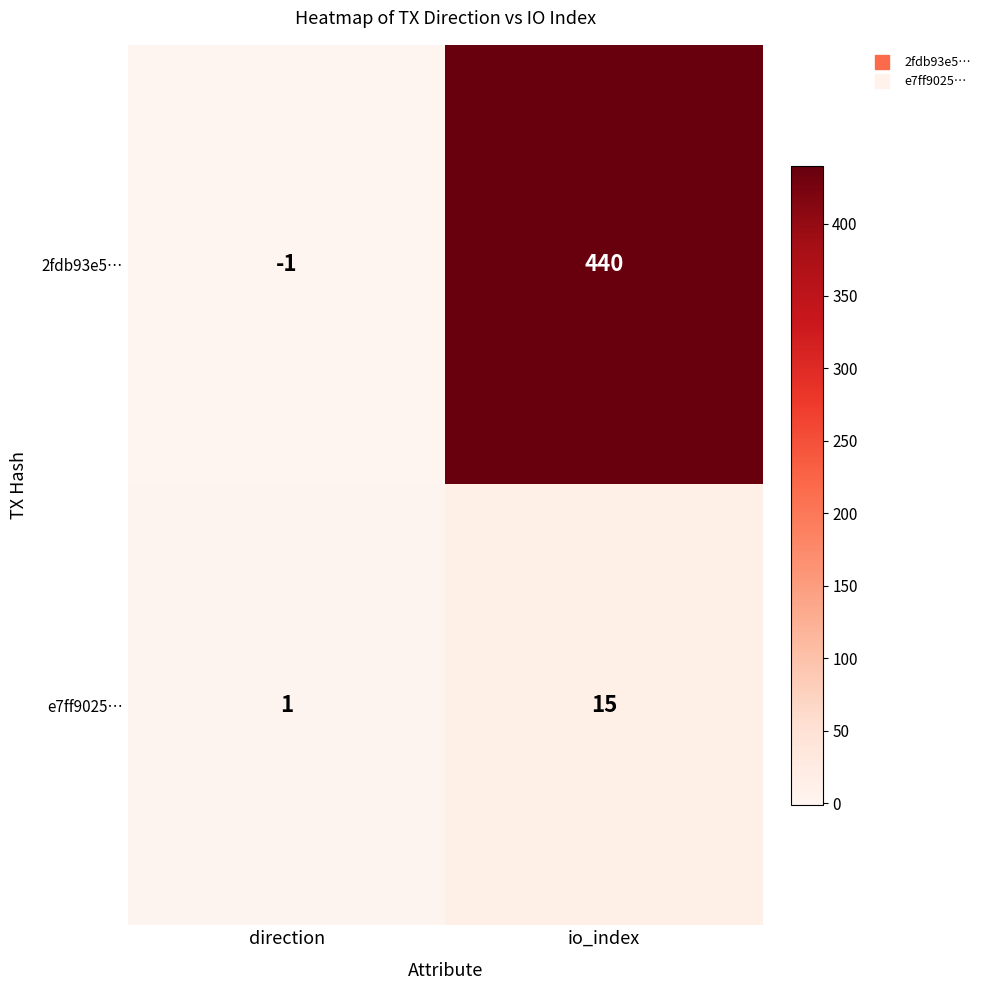

How many positive values does the 2fdb93e5… series have?

1